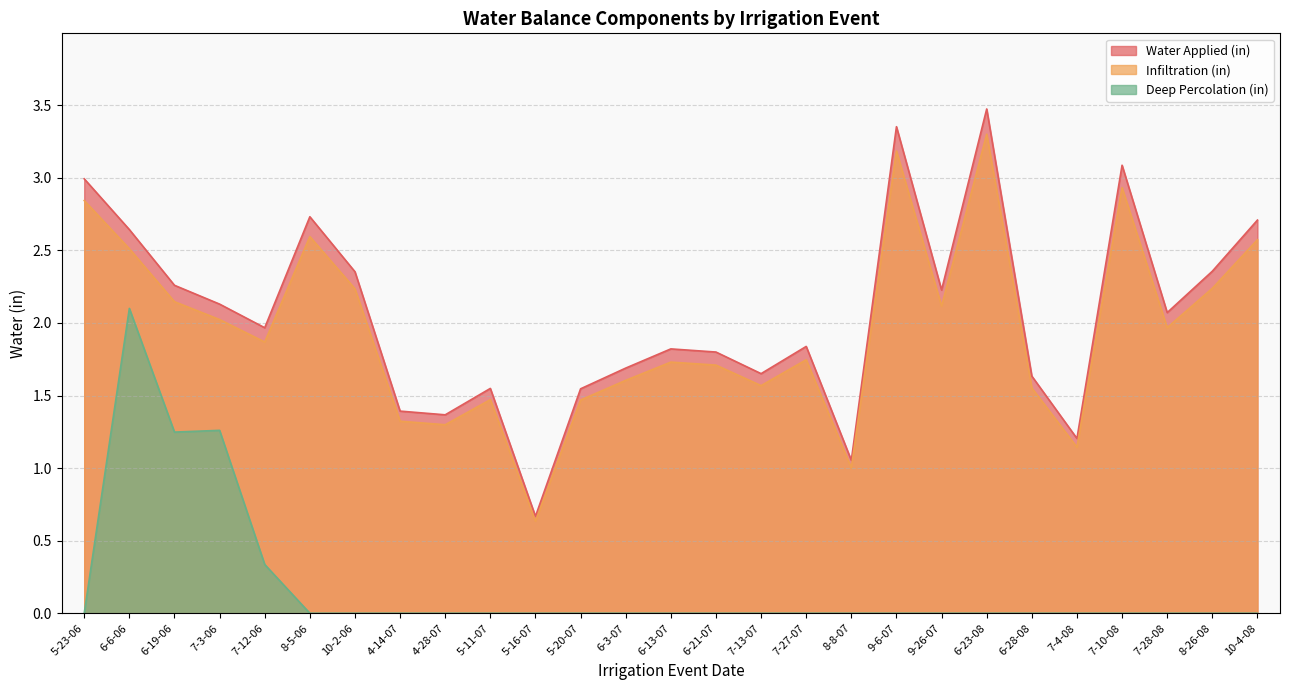

How many data points does each series have?

27